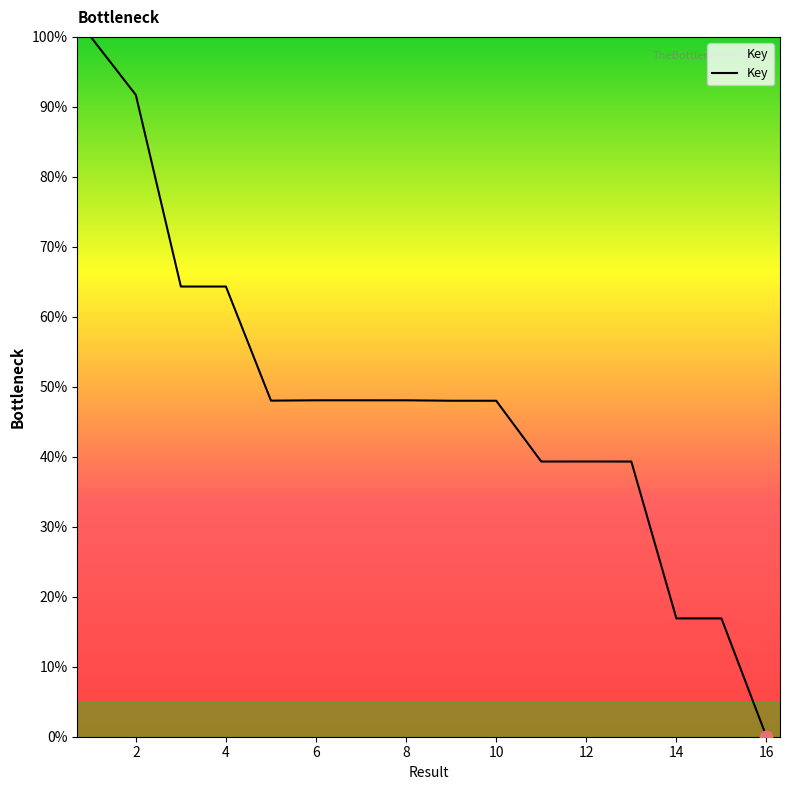

What is the difference between the maximum and minimum values?

100.0